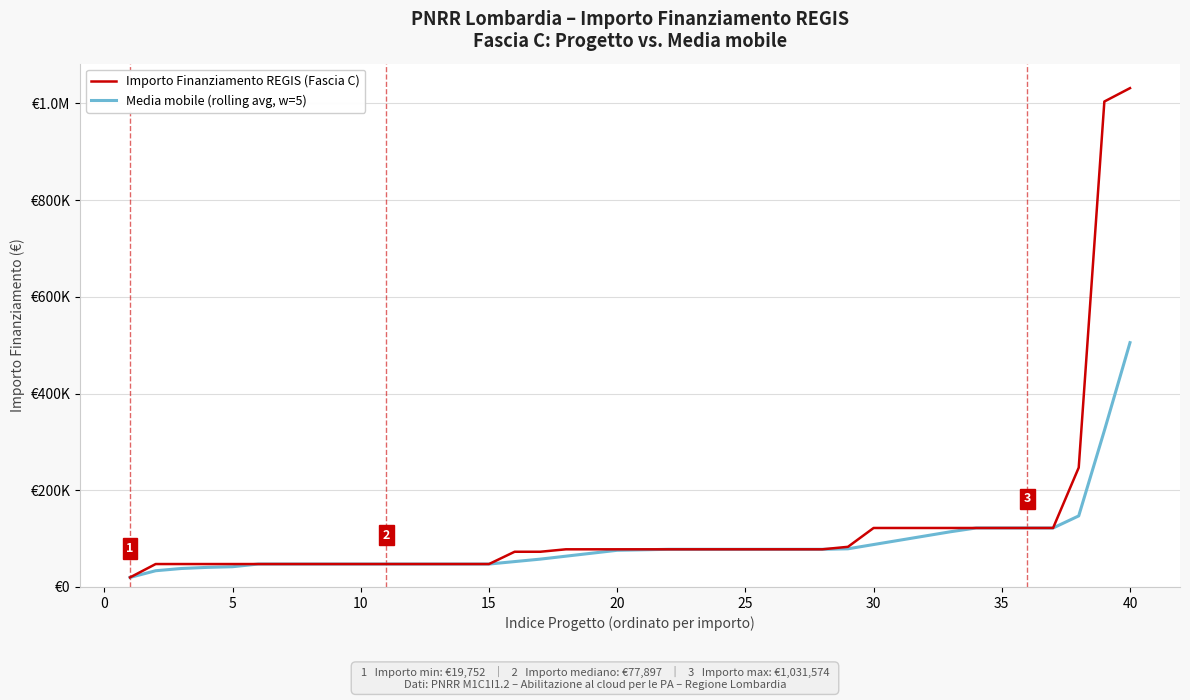

What are all the series names shown in the legend?

Importo Finanziamento REGIS (Fascia C), Media mobile (rolling avg, w=5)